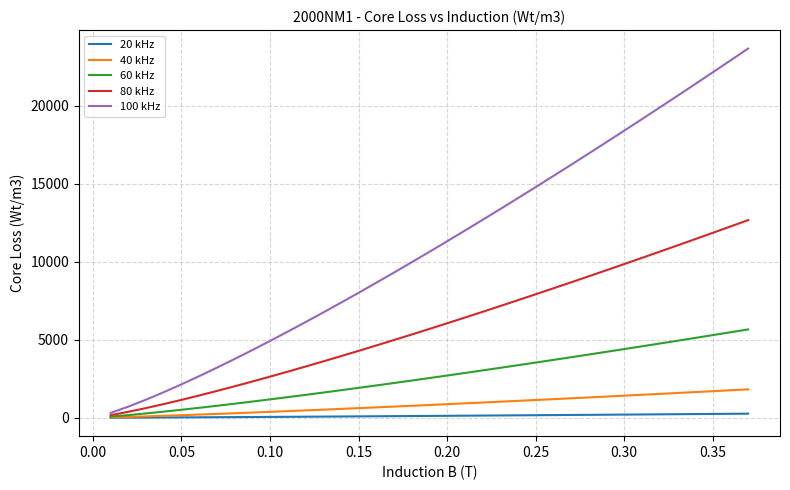

List the series in order of their peak value, lowest first.

20 kHz, 40 kHz, 60 kHz, 80 kHz, 100 kHz